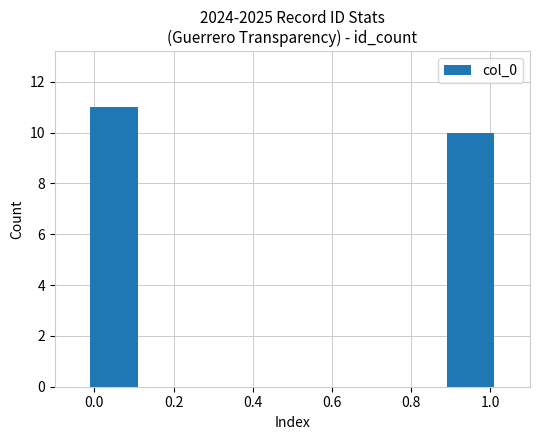

What position from the right is 0.0?

2